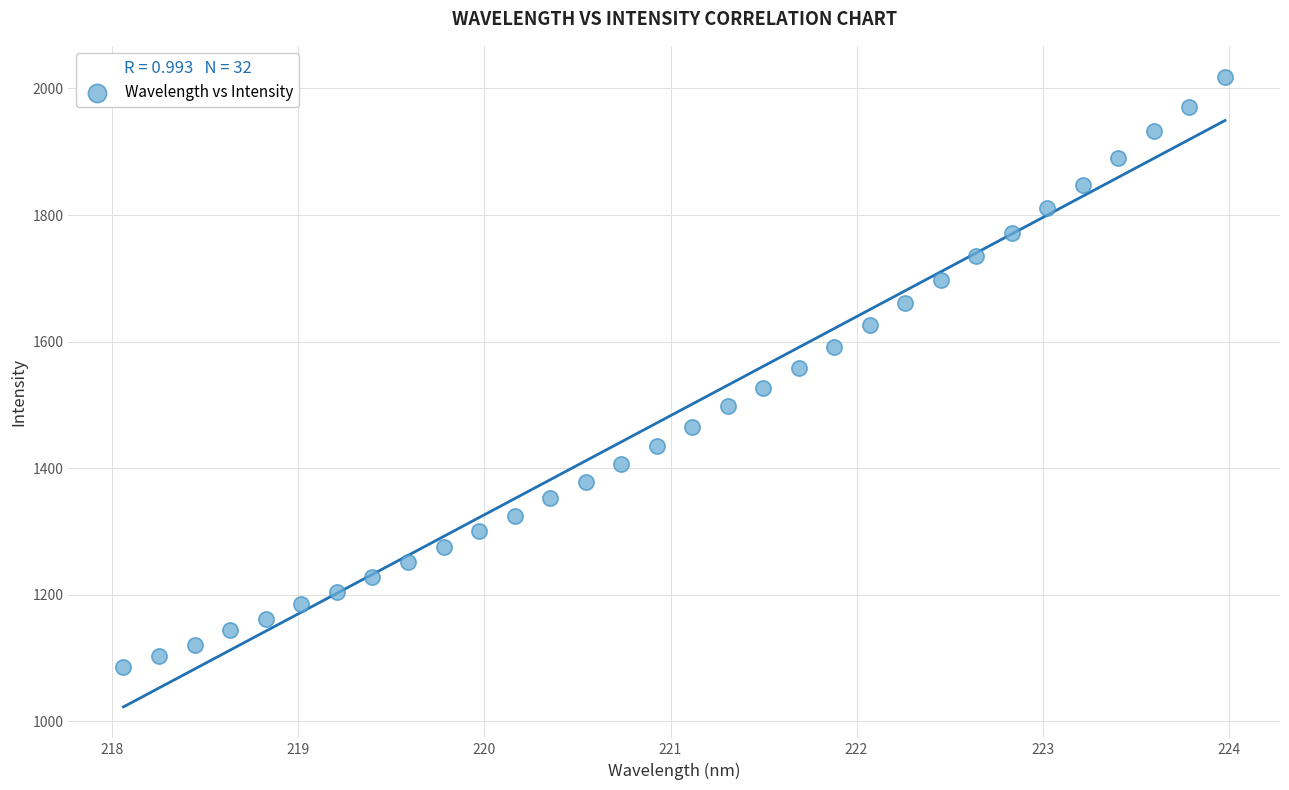

What is the range of Y values (max minus min)?

931.7